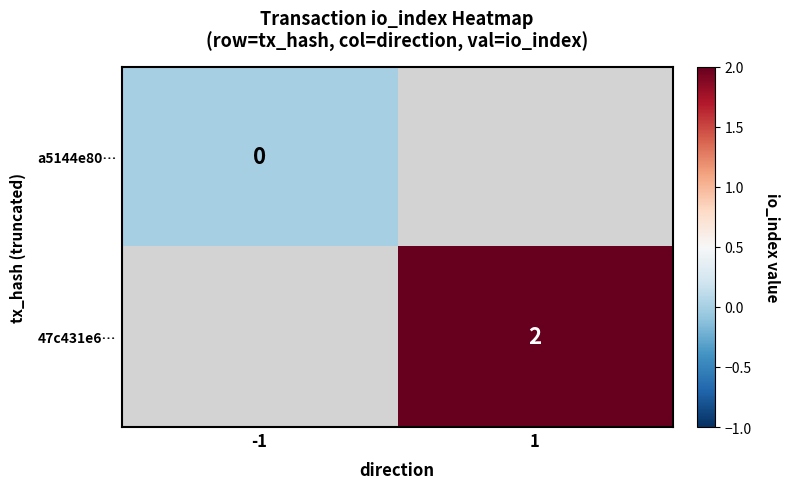

At how many categories does at least one series exceed 1?

1